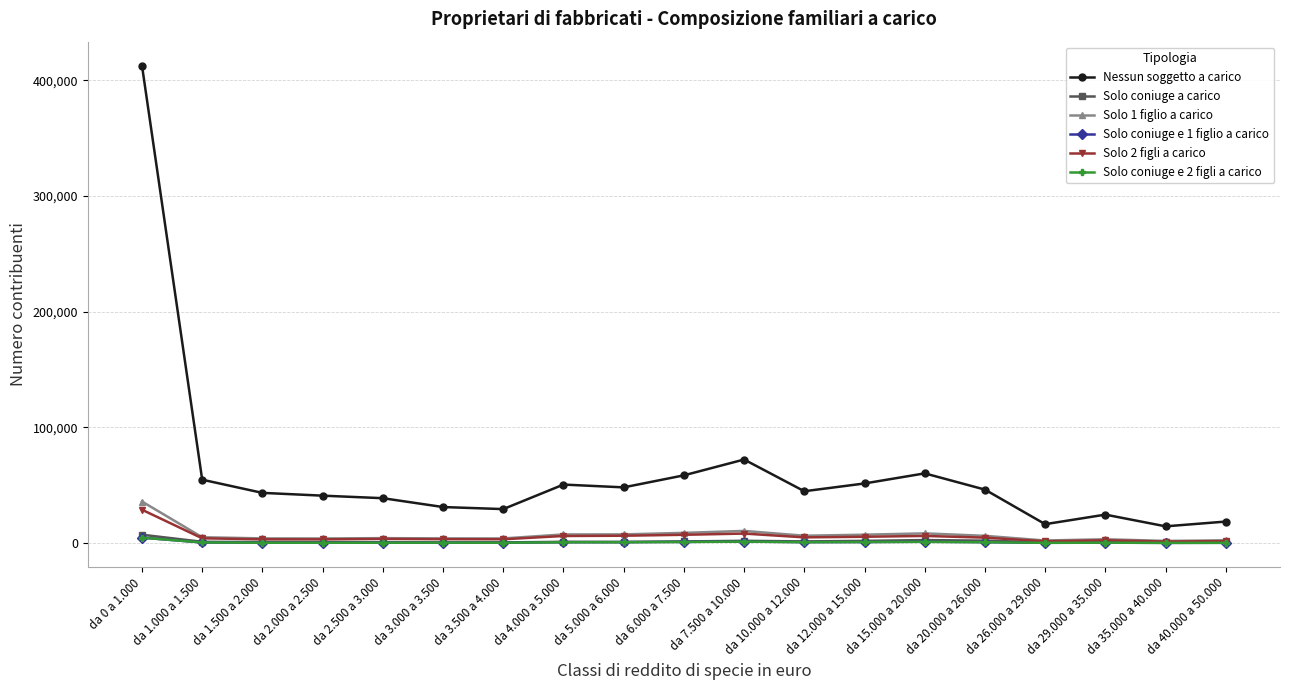

What is the greatest value displayed?

412721